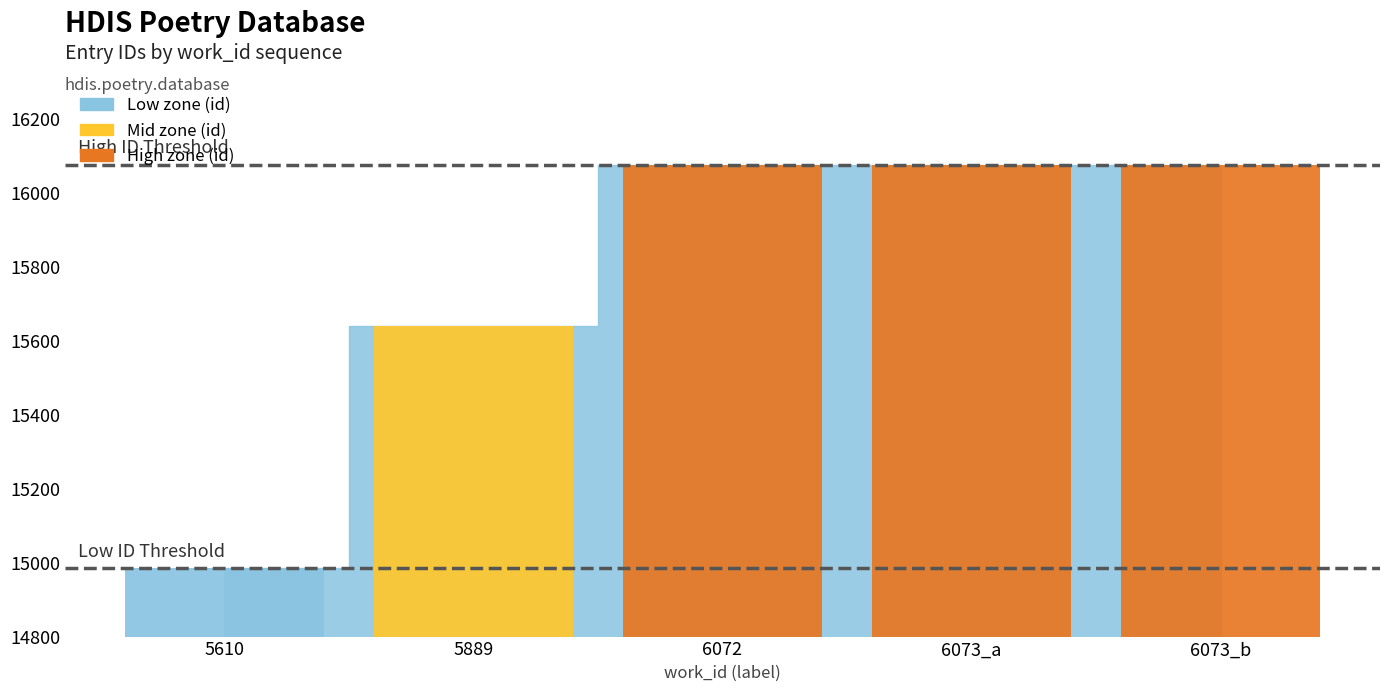

What is the difference between the maximum and minimum values?

1091